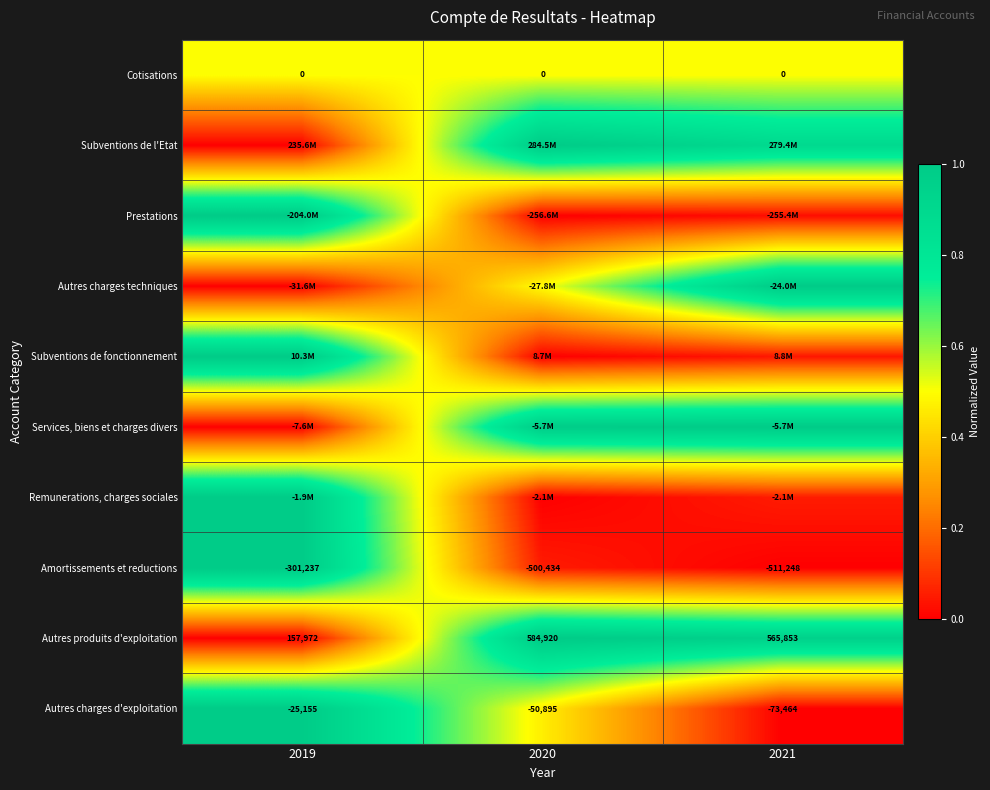

How many distinct data groups are displayed?

10